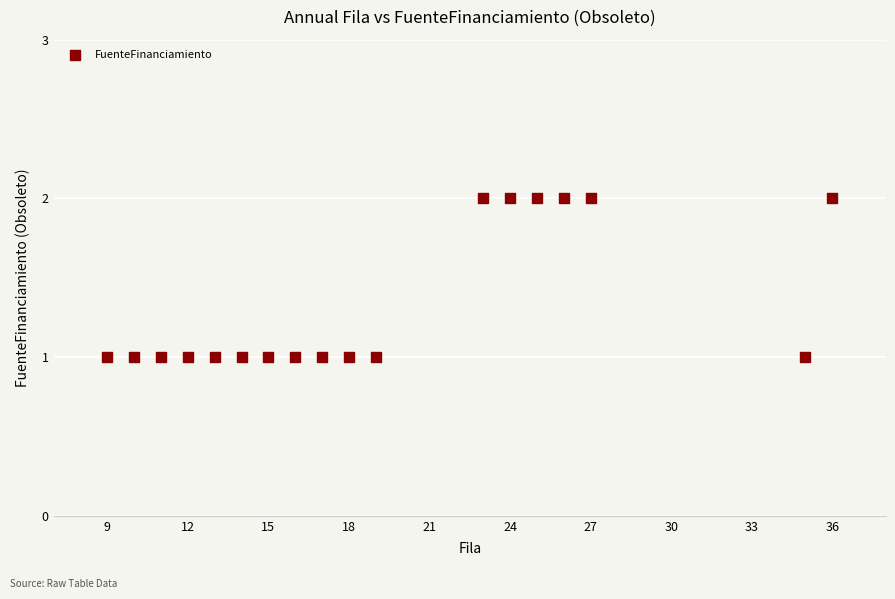

List the coordinates of all points as (Y, X) pairs, reading left to right.

(1, 9)  (1, 10)  (1, 11)  (1, 12)  (1, 13)  (1, 14)  (1, 15)  (1, 16)  (1, 17)  (1, 18)  (1, 19)  (2, 23)  (2, 24)  (2, 25)  (2, 26)  (2, 27)  (1, 35)  (2, 36)